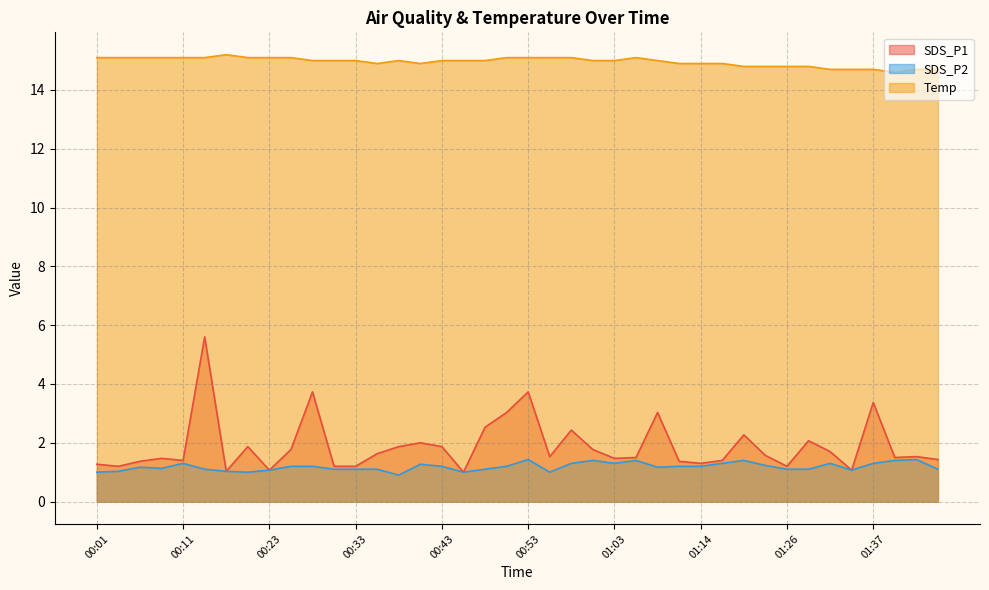

The value of SDS_P2 at 00:38 is 1.2. True or false?

False